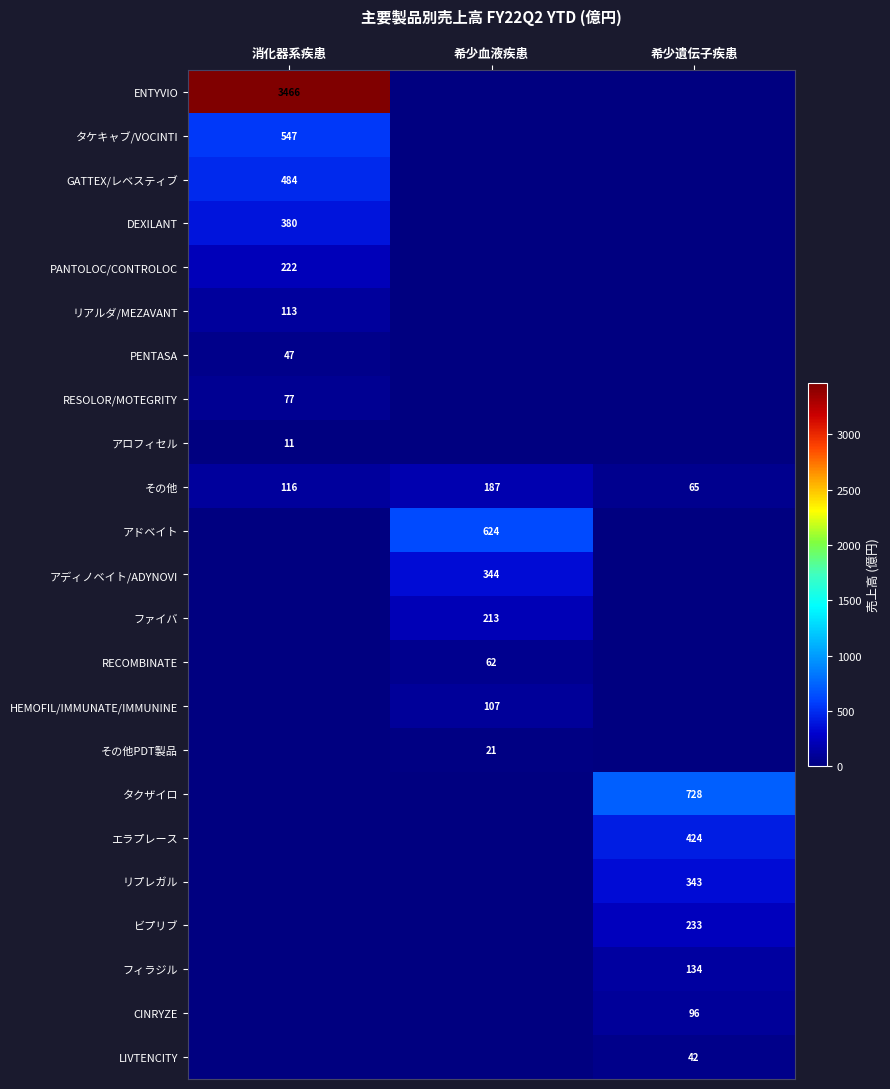

At how many categories does at least one series exceed 1301?

1